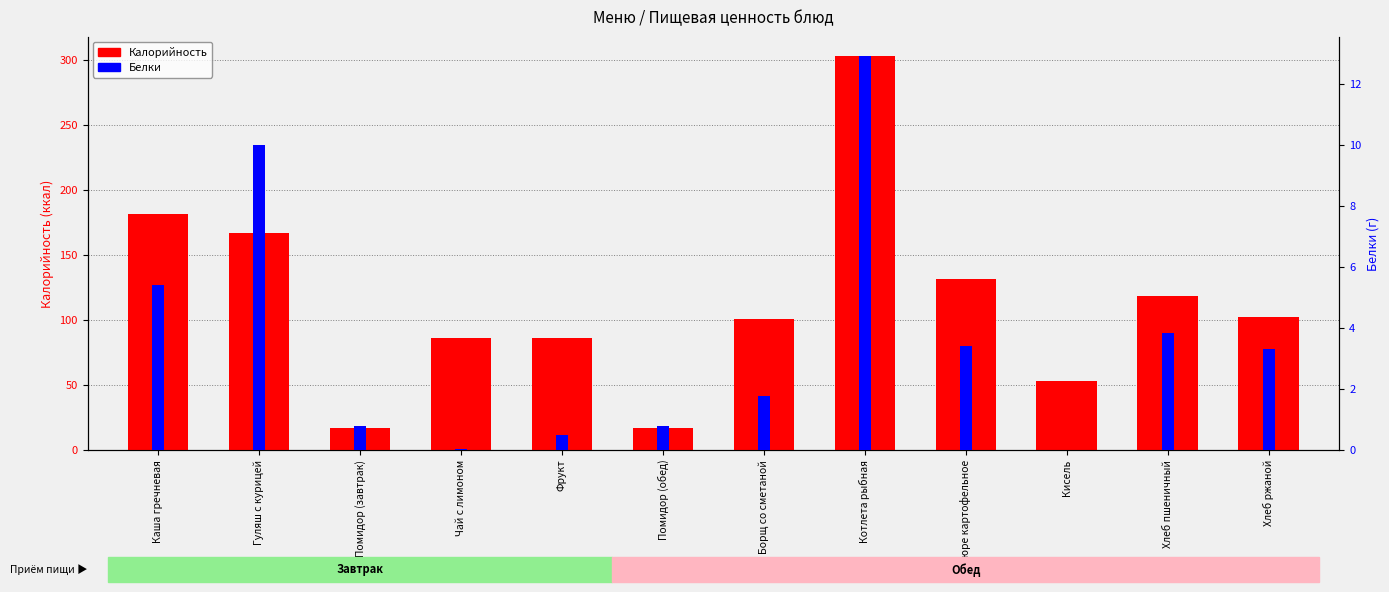

Is it true that Калорийность equals 5.1 at Помидор (обед)?

False